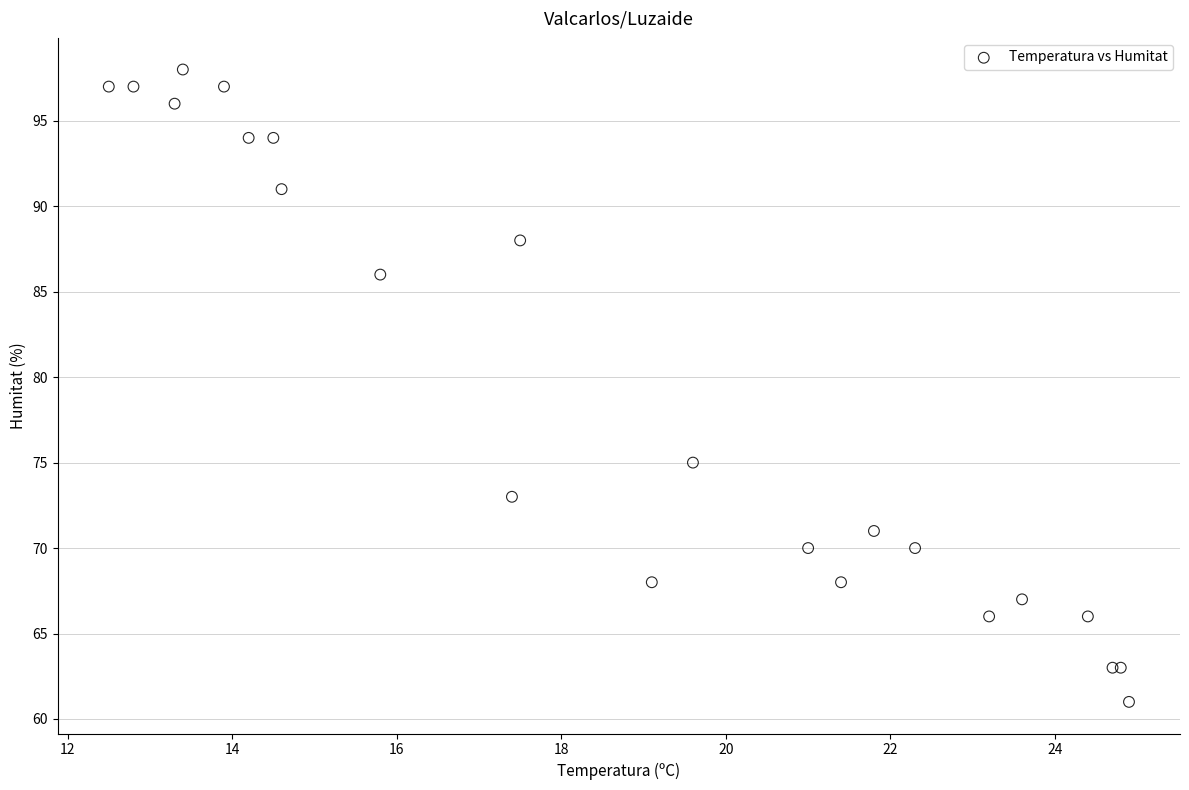

What Y value in the scatter plot is closest to 79?

75